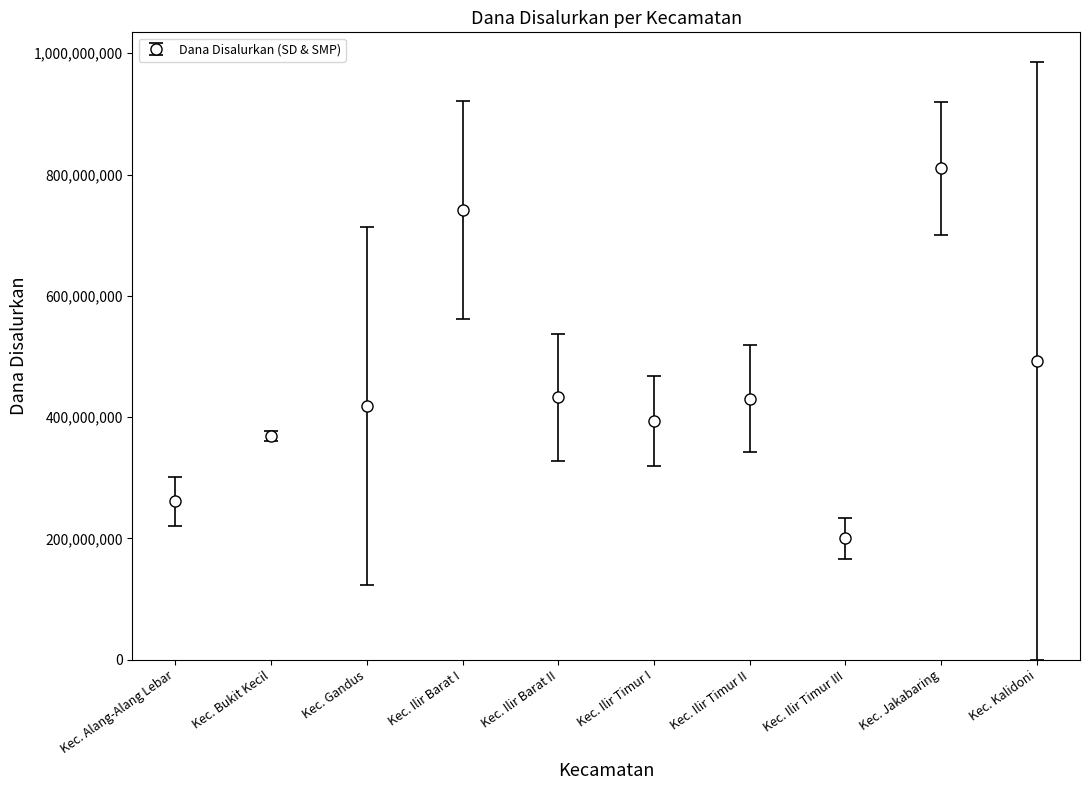

Where is the data nearest to the value 505256250?

Kec. Kalidoni